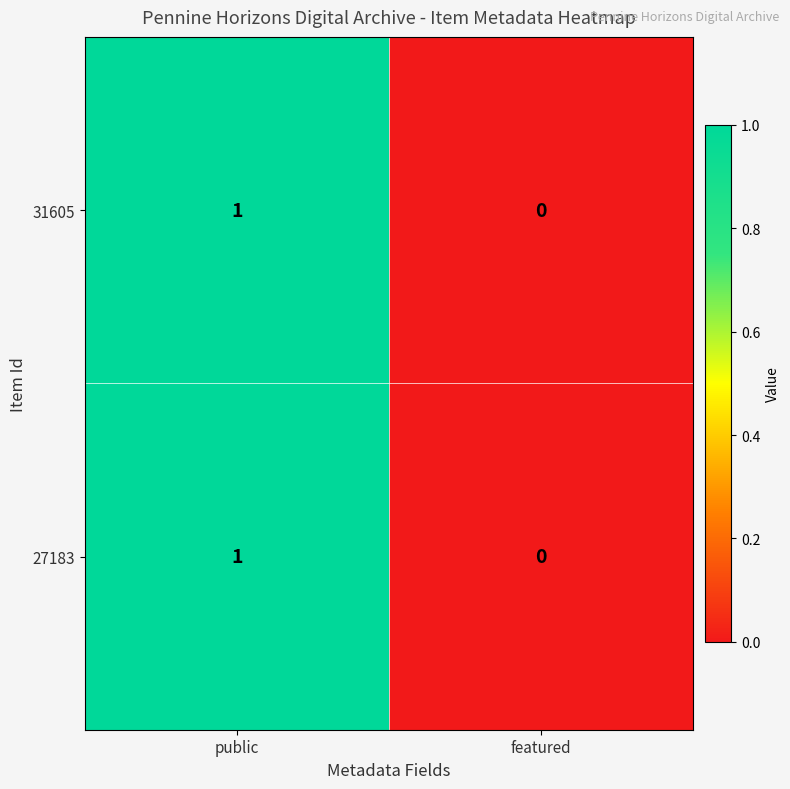

Rank the categories by 31605 value from highest to lowest.

public, featured